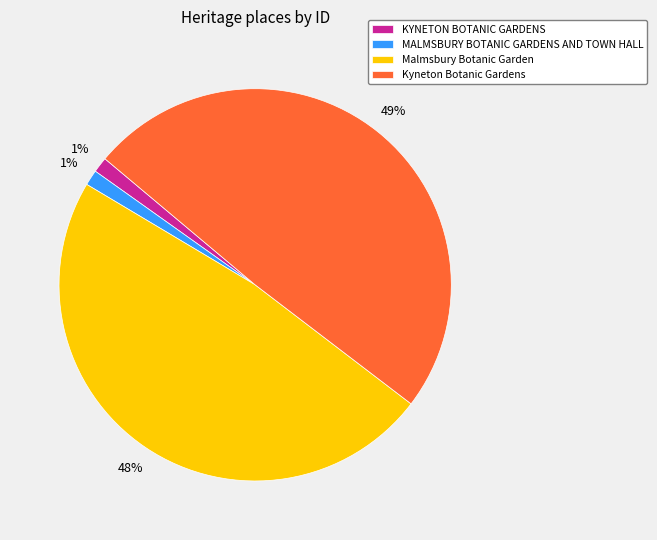

Which slice is the largest?

Kyneton Botanic Gardens